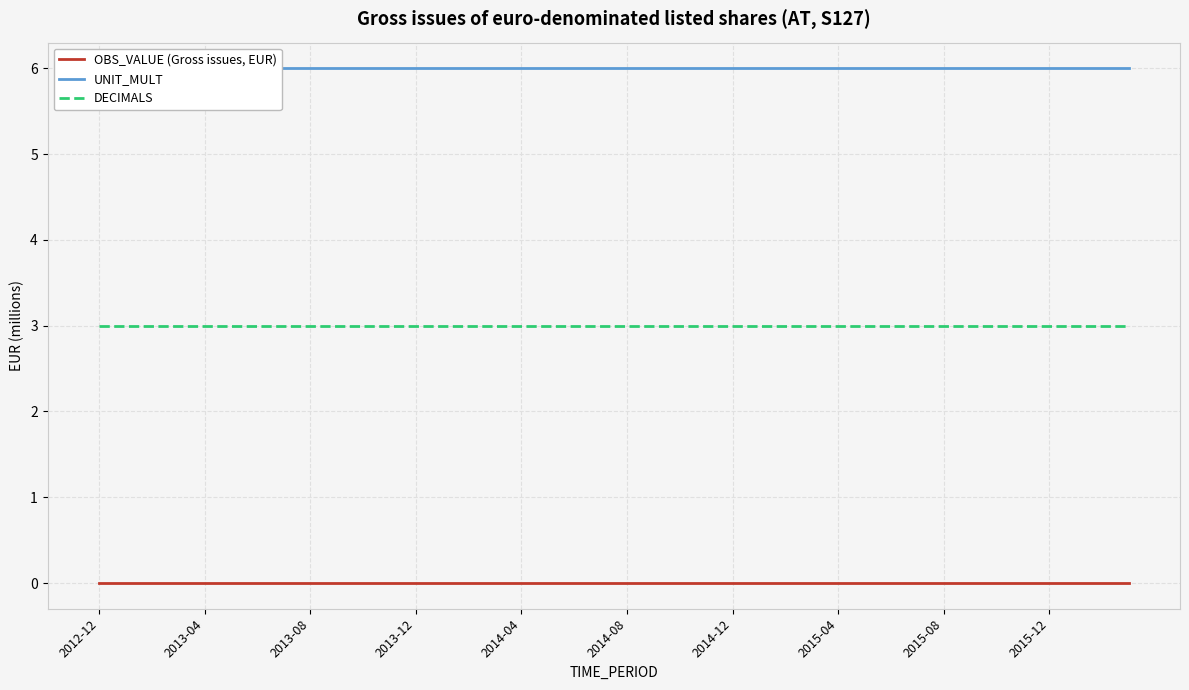

Is it true that OBS_VALUE (Gross issues, EUR) equals 0 at 2013-04?

True